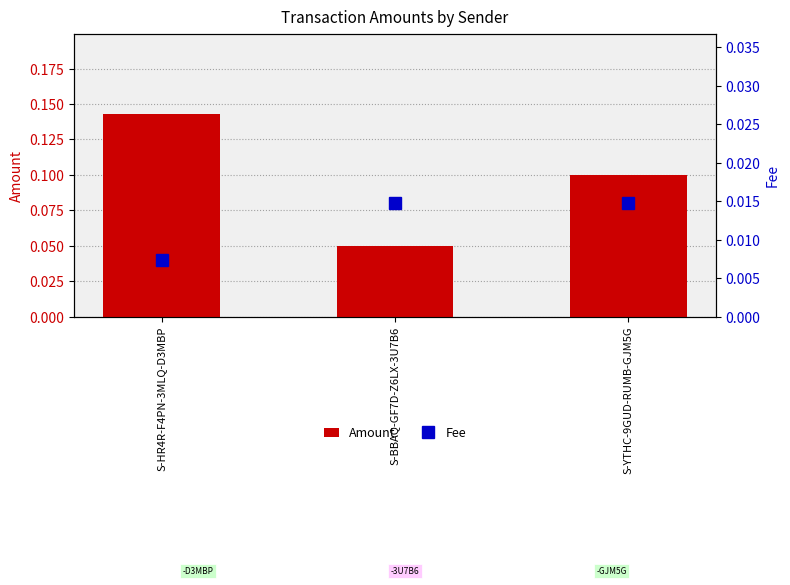

True or false: Amount has a value of 0.1 at S-HR4R-F4PN-3MLQ-D3MBP.

True